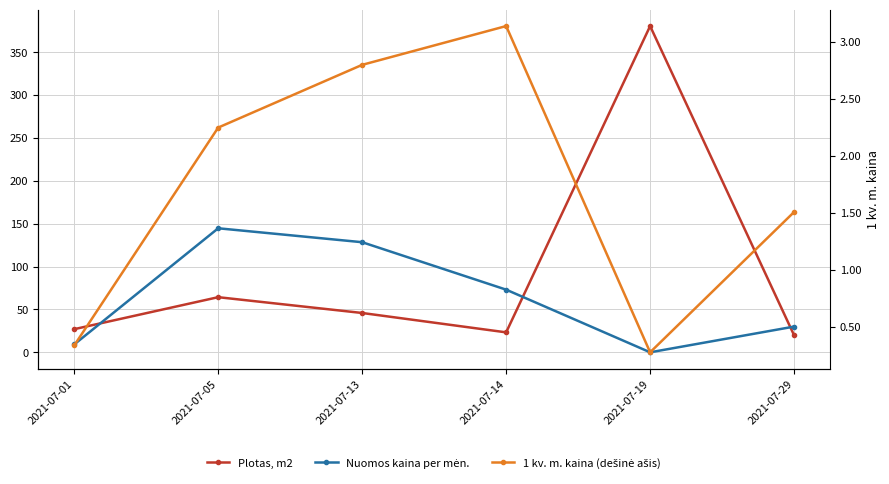

At 2021-07-14, list the series in order from smallest to largest.

1 kv. m. kaina (dešinė ašis), Plotas, m2, Nuomos kaina per mėn.